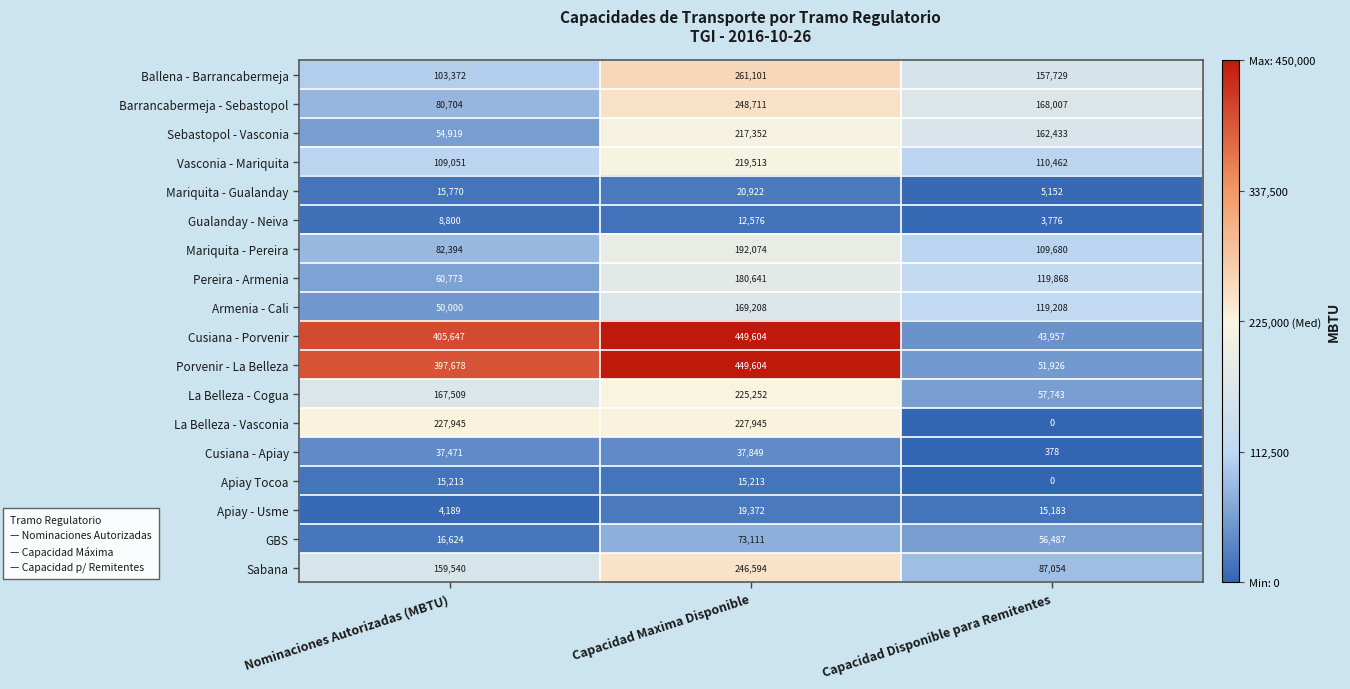

The Cusiana - Porvenir series shows 449604 at Capacidad Maxima Disponible. True or false?

True